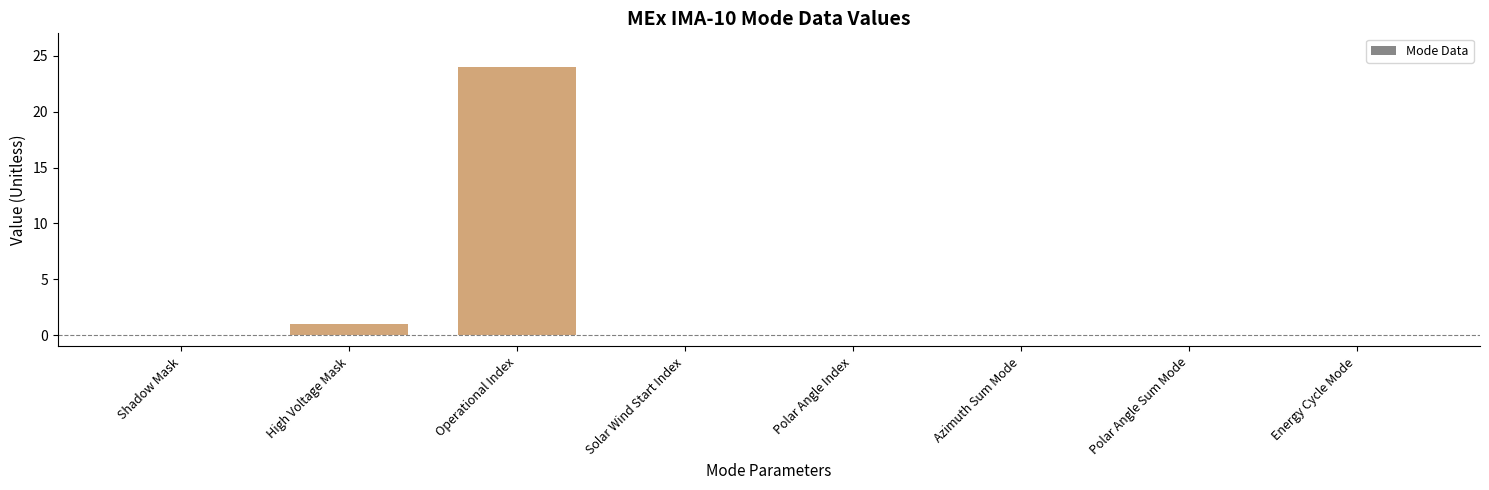

Reading left to right, extract all data points from this chart.

Shadow Mask=0	High Voltage Mask=1	Operational Index=24	Solar Wind Start Index=0	Polar Angle Index=0	Azimuth Sum Mode=0	Polar Angle Sum Mode=0	Energy Cycle Mode=0